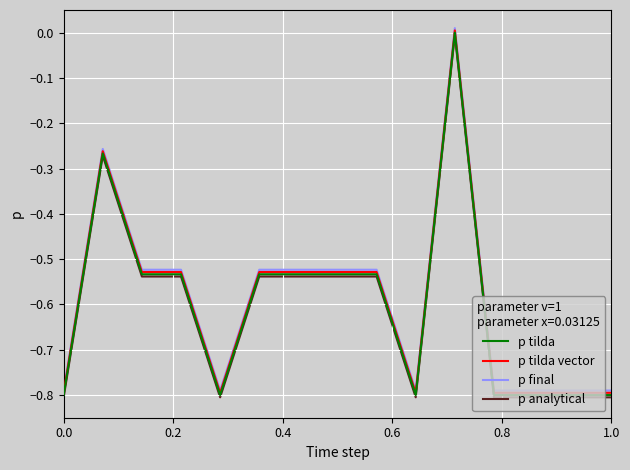

True or false: p tilda and p final intersect in this chart.

False